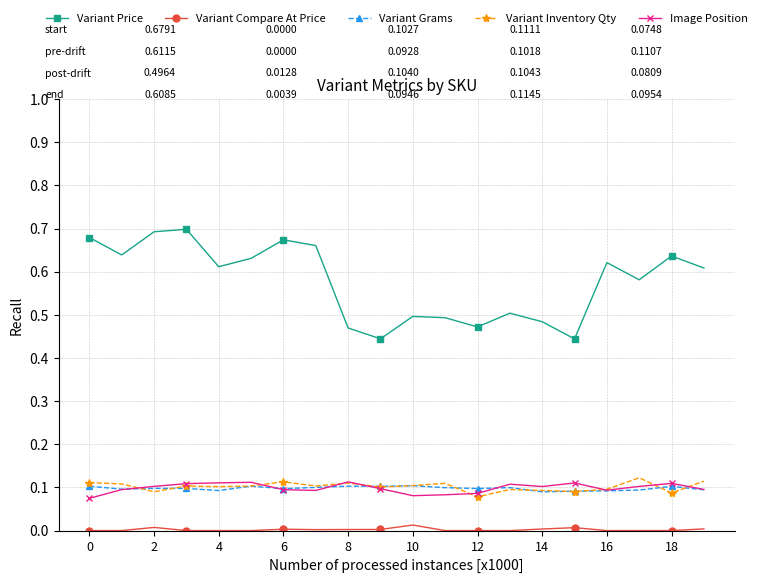

Which series has the largest total across all categories?

Variant Price